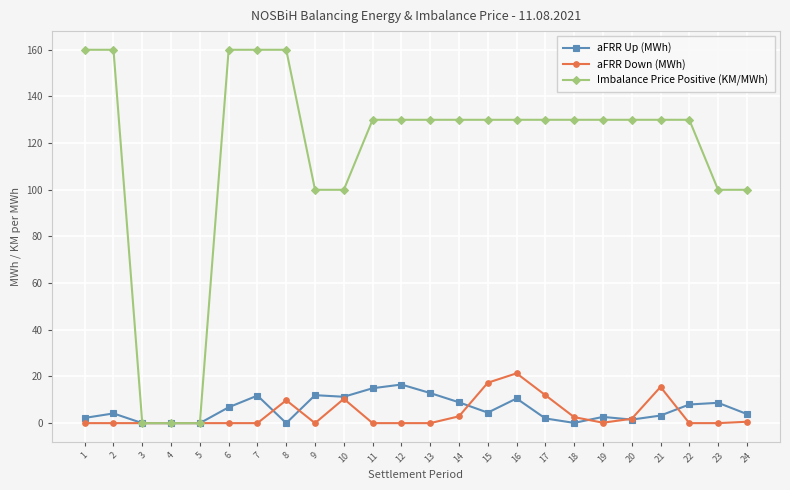

Where is the first local maximum for aFRR Up (MWh)?

2